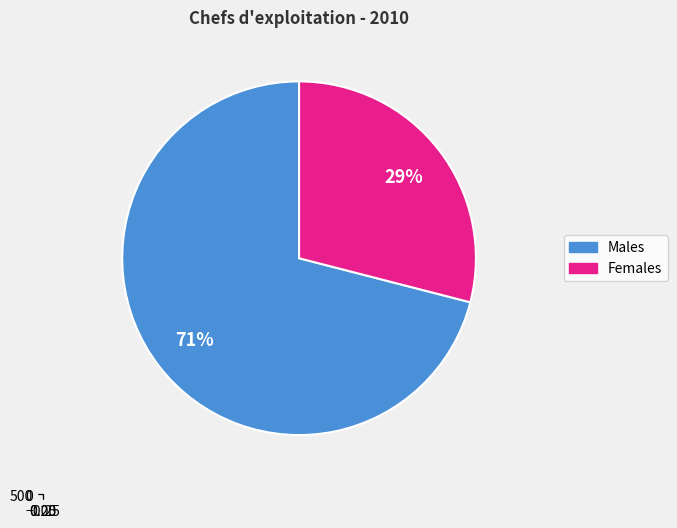

Is there any slice that represents more than half of the pie?

Yes